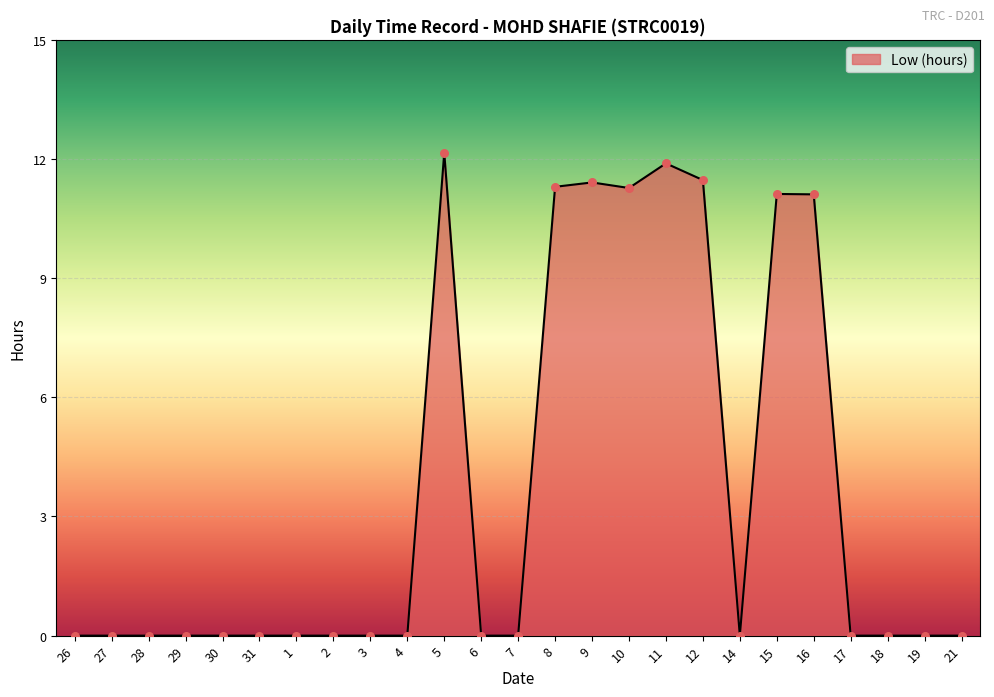

The chart shows a value of 6.5 at 2. True or false?

False